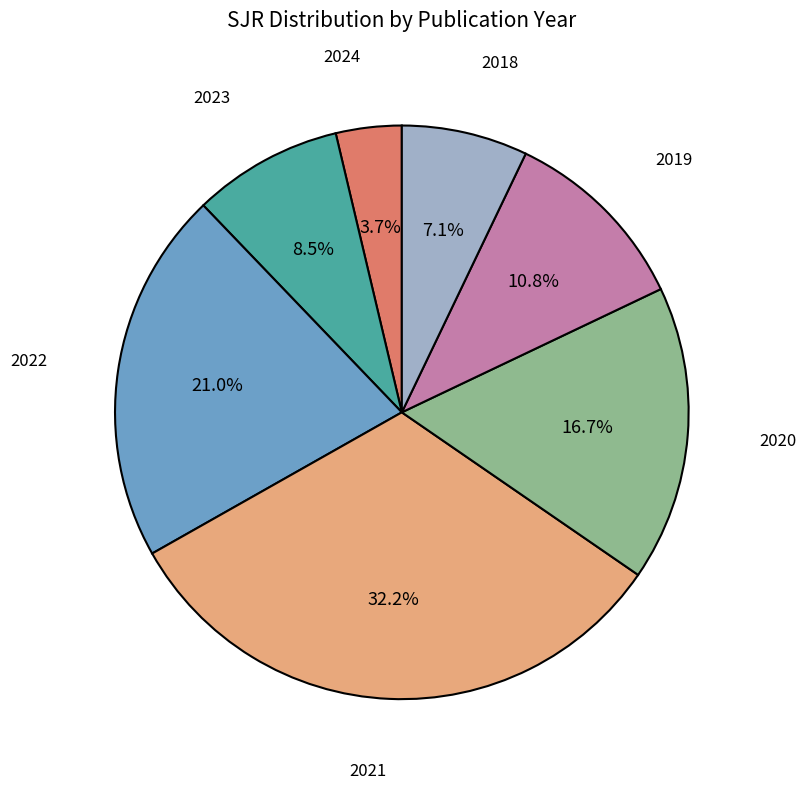

Is there a majority slice in this chart?

No